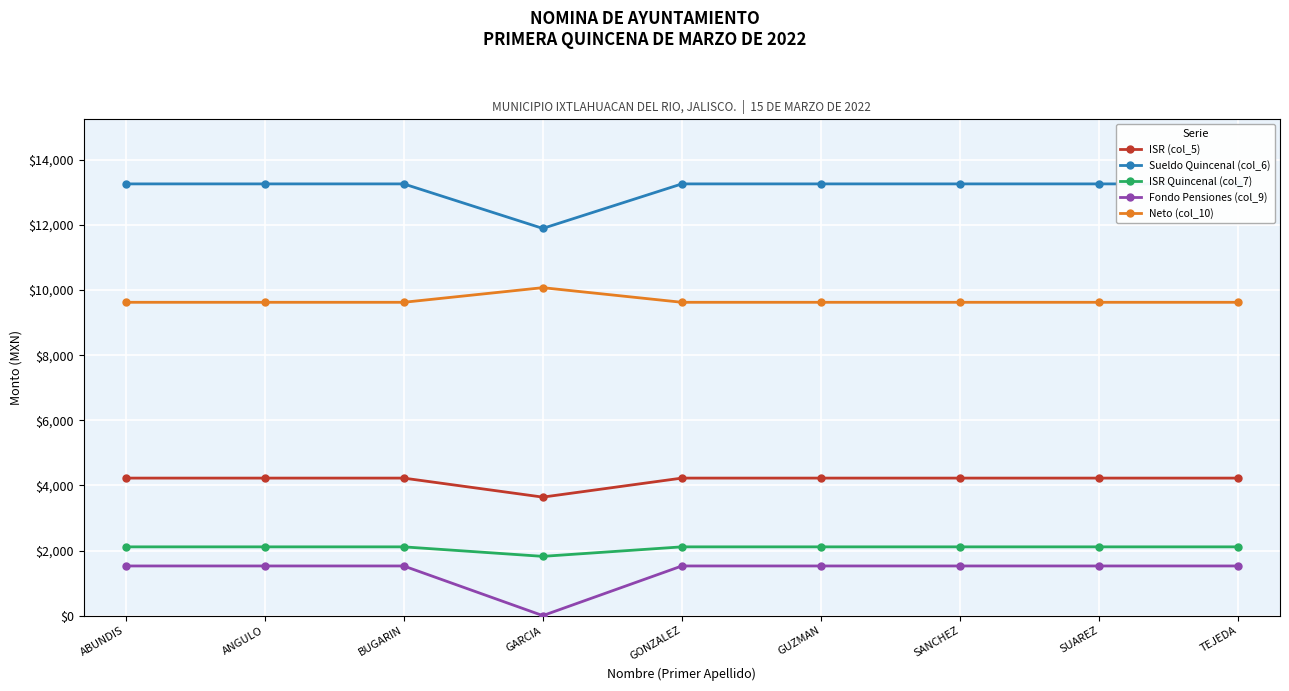

What is the sum of all Neto (col_10) values?

87069.1